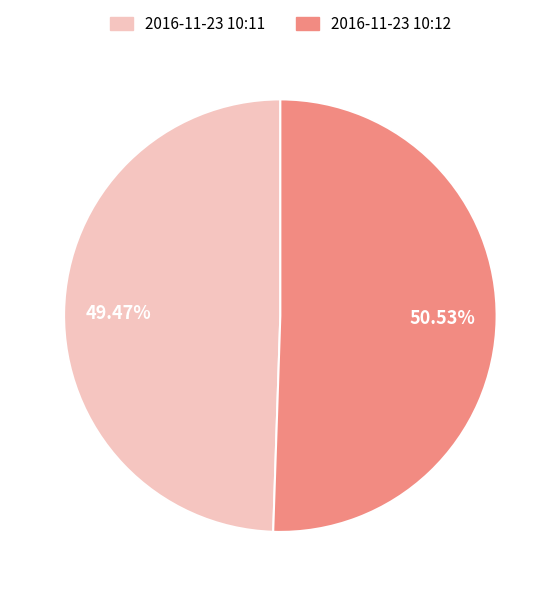

Is there a majority slice in this chart?

Yes